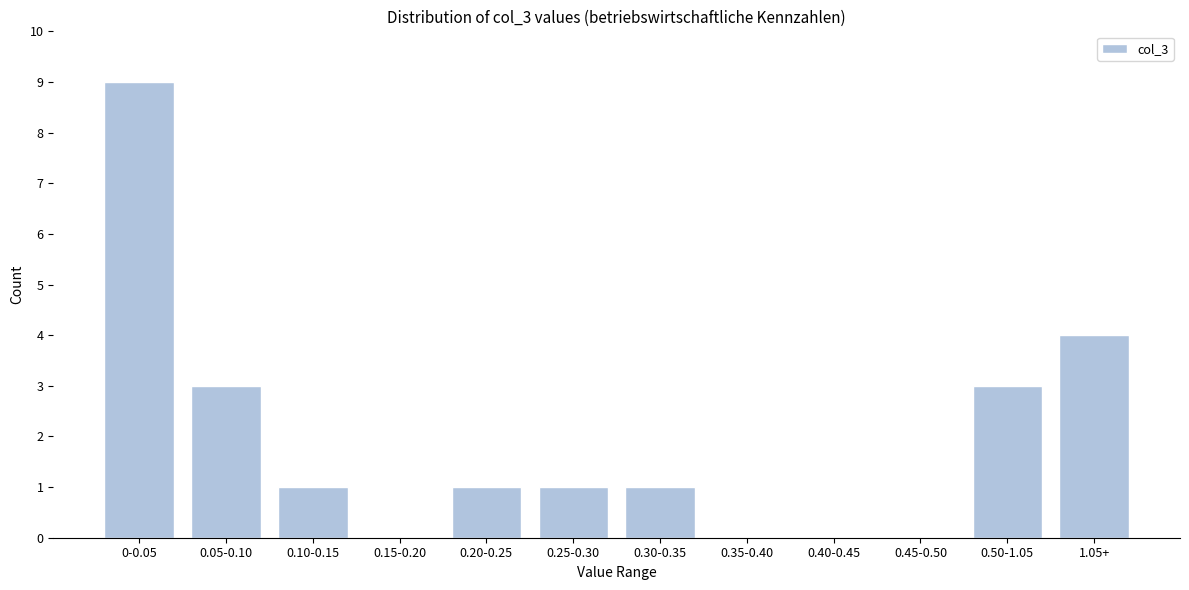

Reading left to right, what are all the values shown in this chart?

0-0.05=9	0.05-0.10=3	0.10-0.15=1	0.15-0.20=0	0.20-0.25=1	0.25-0.30=1	0.30-0.35=1	0.35-0.40=0	0.40-0.45=0	0.45-0.50=0	0.50-1.05=3	1.05+=4